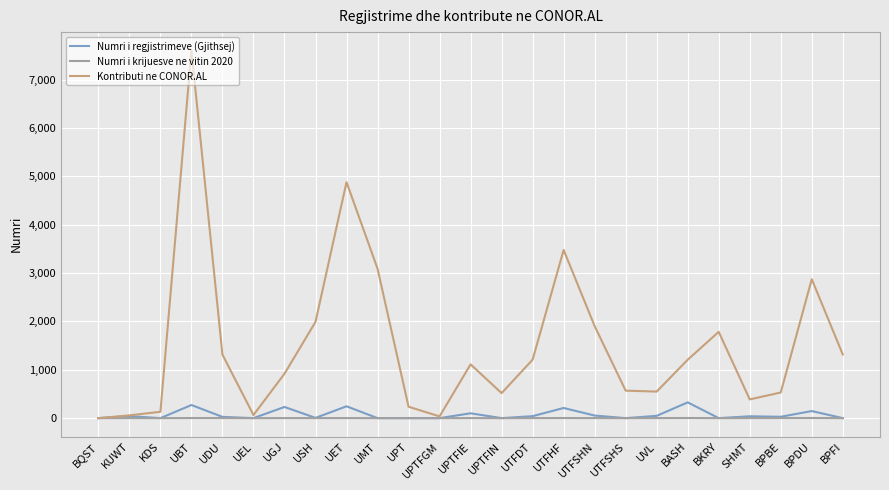

What is the sum of all Numri i krijuesve ne vitin 2020 values?

23